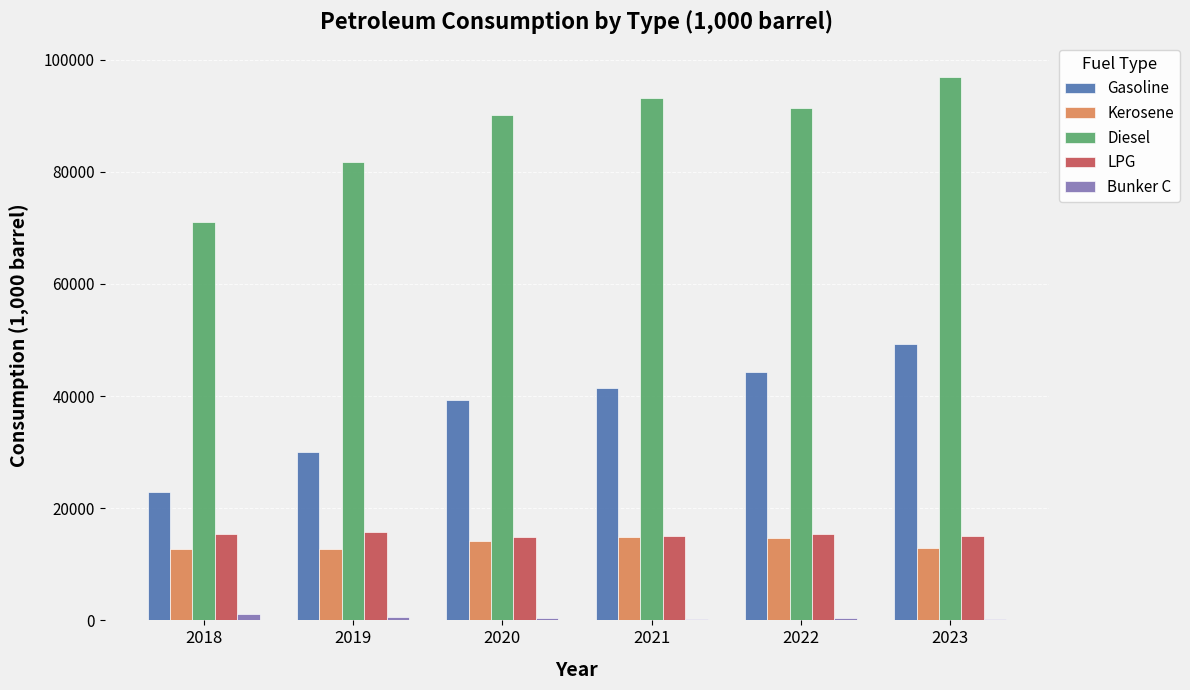

Count the number of data series in this chart.

5